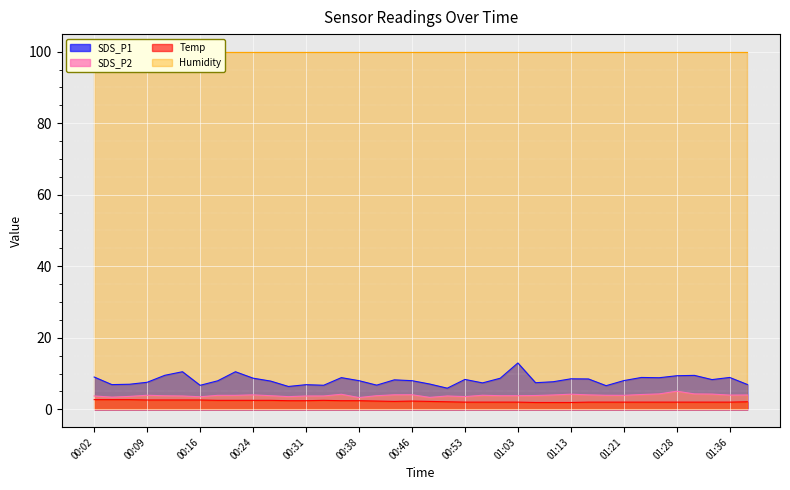

True or false: SDS_P1 has more than 1 interior local peaks.

True